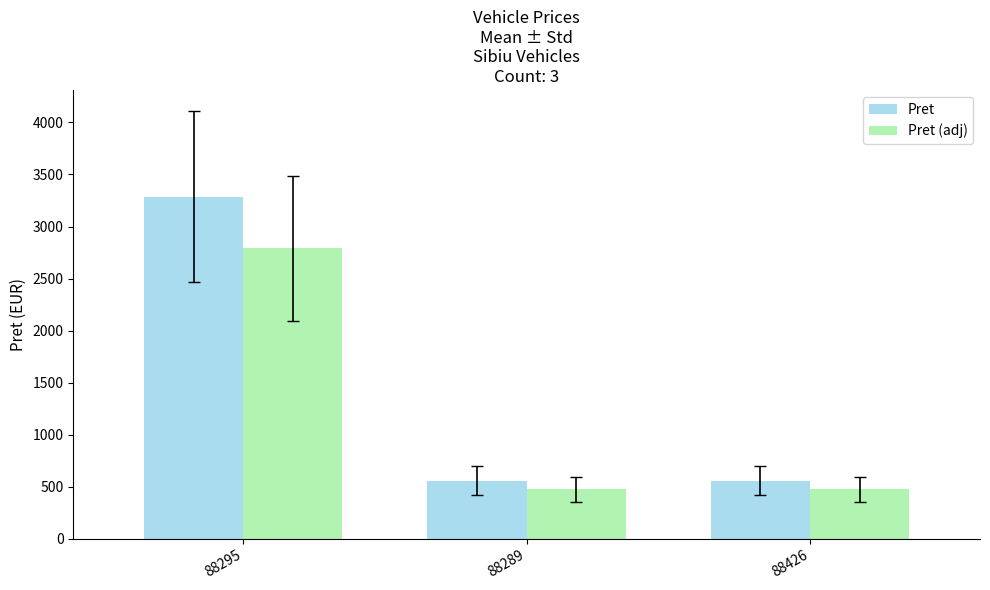

At which label does Pret reach its peak?

88295